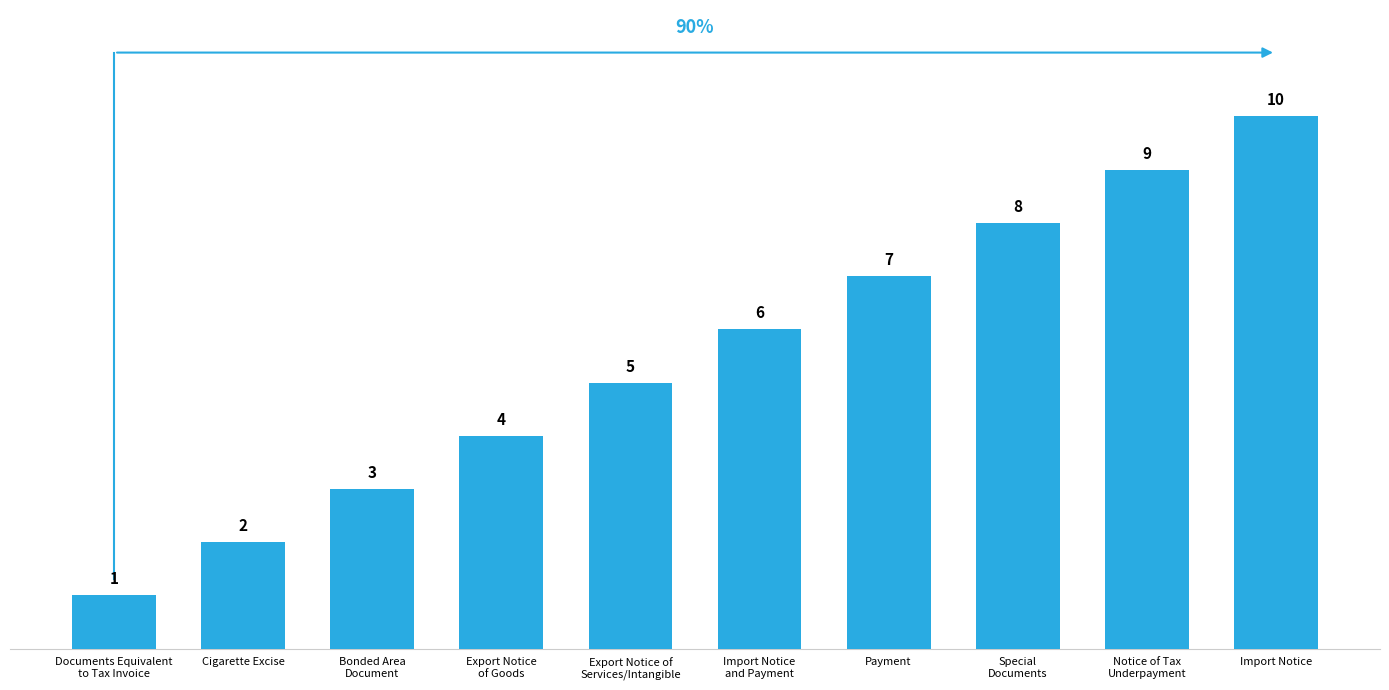

Approximately how many times larger is the value at Special
Documents compared to Bonded Area
Document?

2.7